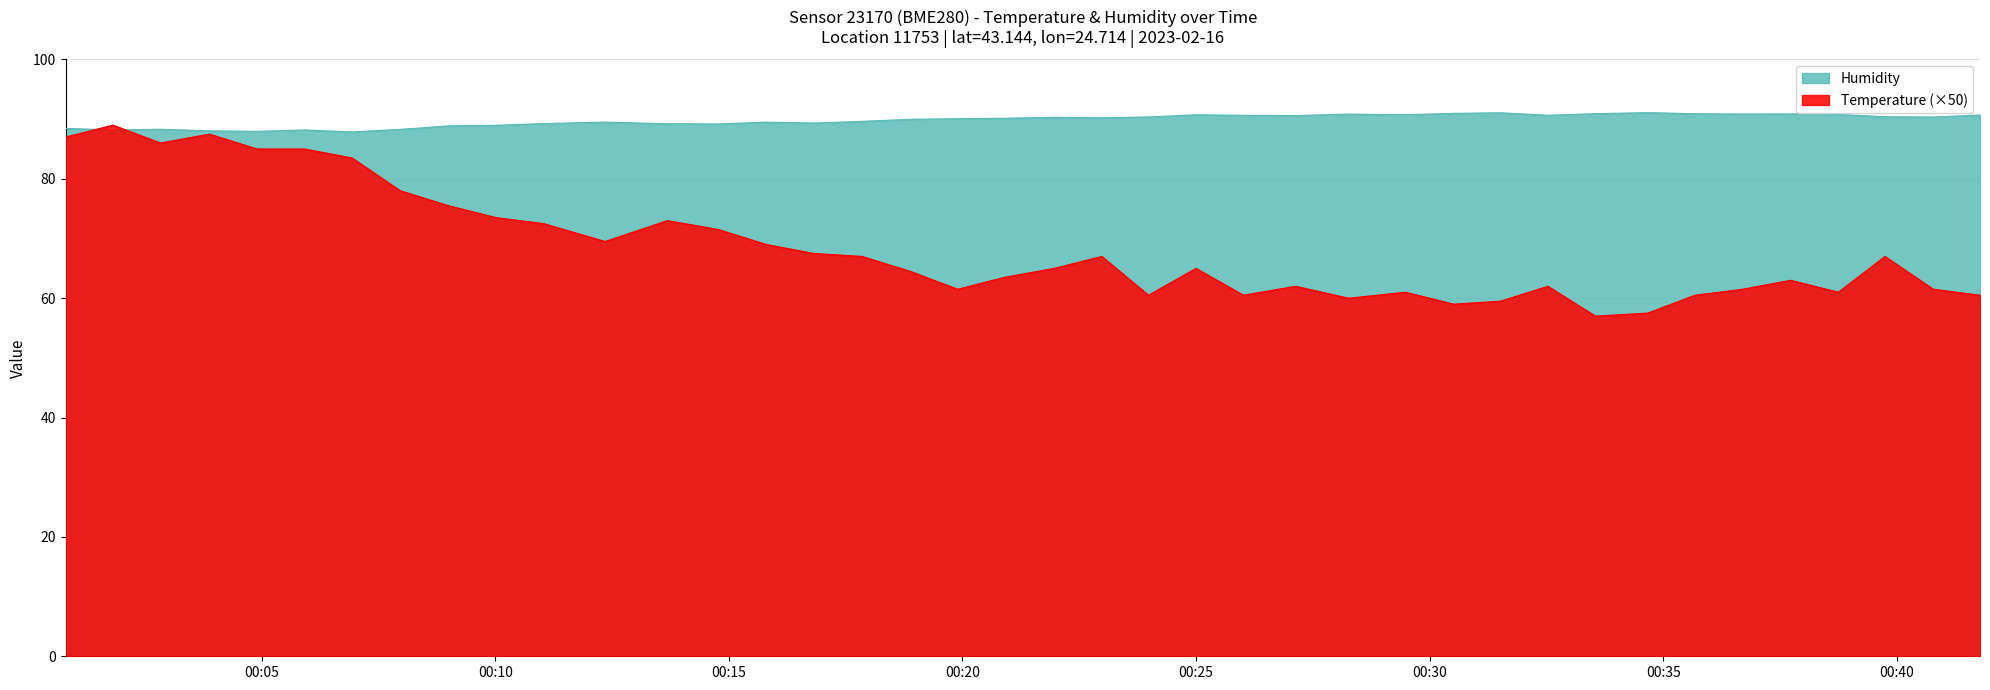

Which series has the largest total across all categories?

Humidity